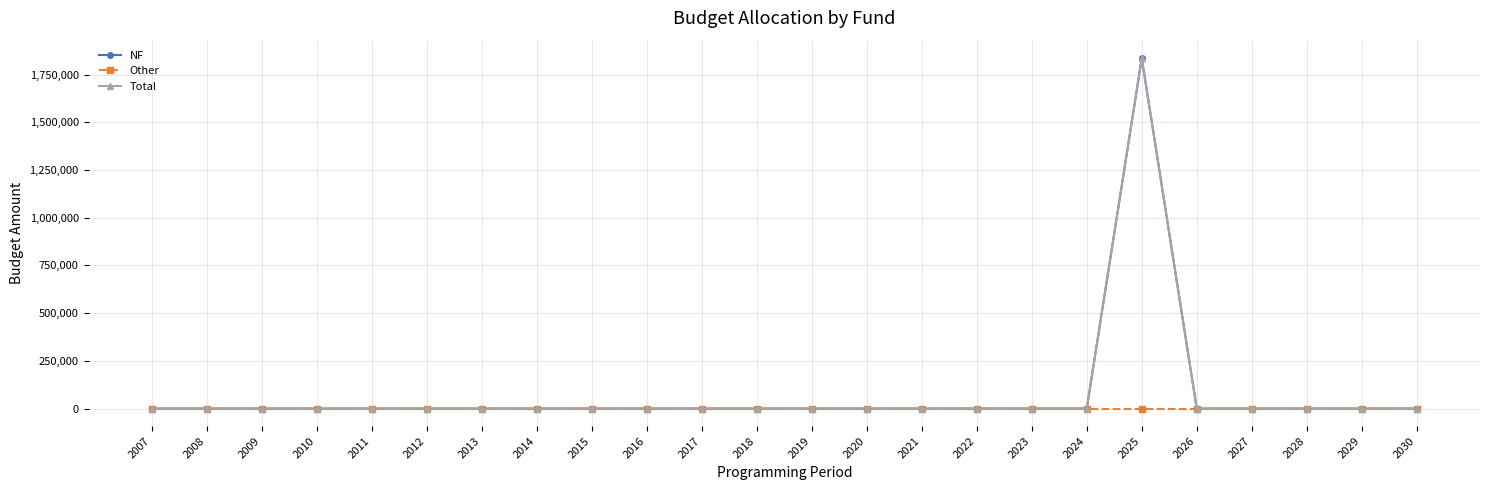

Is this an area chart (filled region under the line)?

No